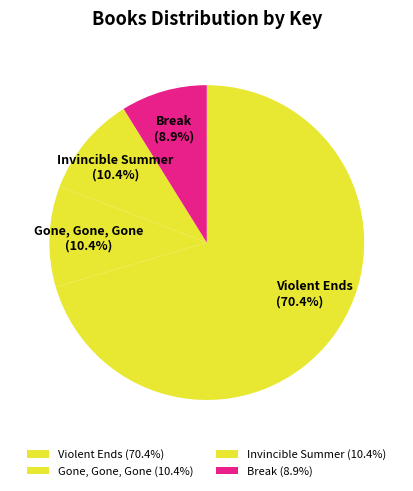

Combined, do Break and Gone, Gone, Gone account for over 50%?

No